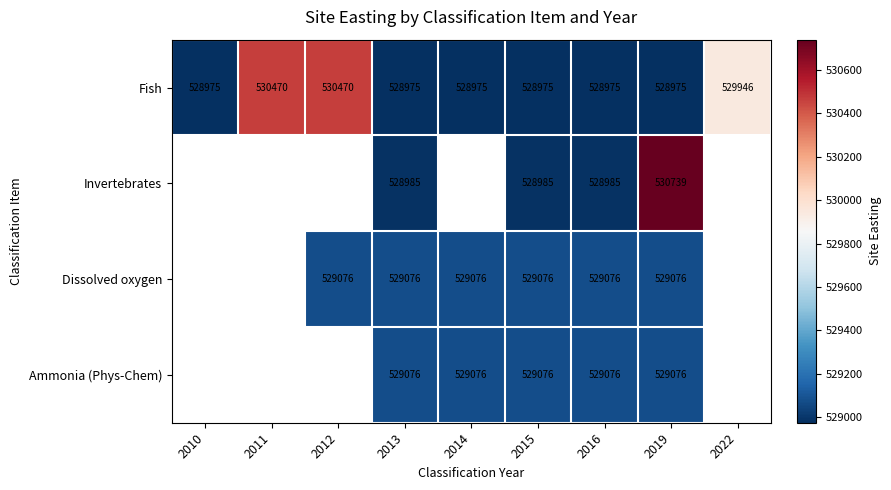

What is the greatest value displayed?

530739.0